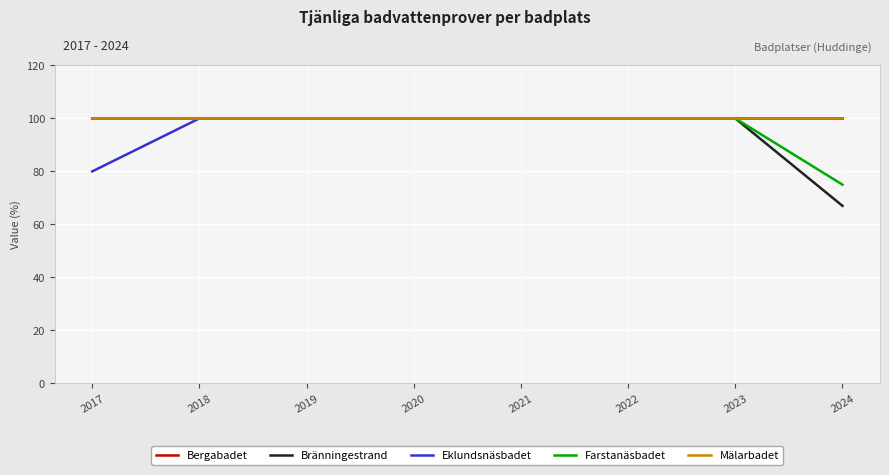

Is this an area chart (filled region under the line)?

No